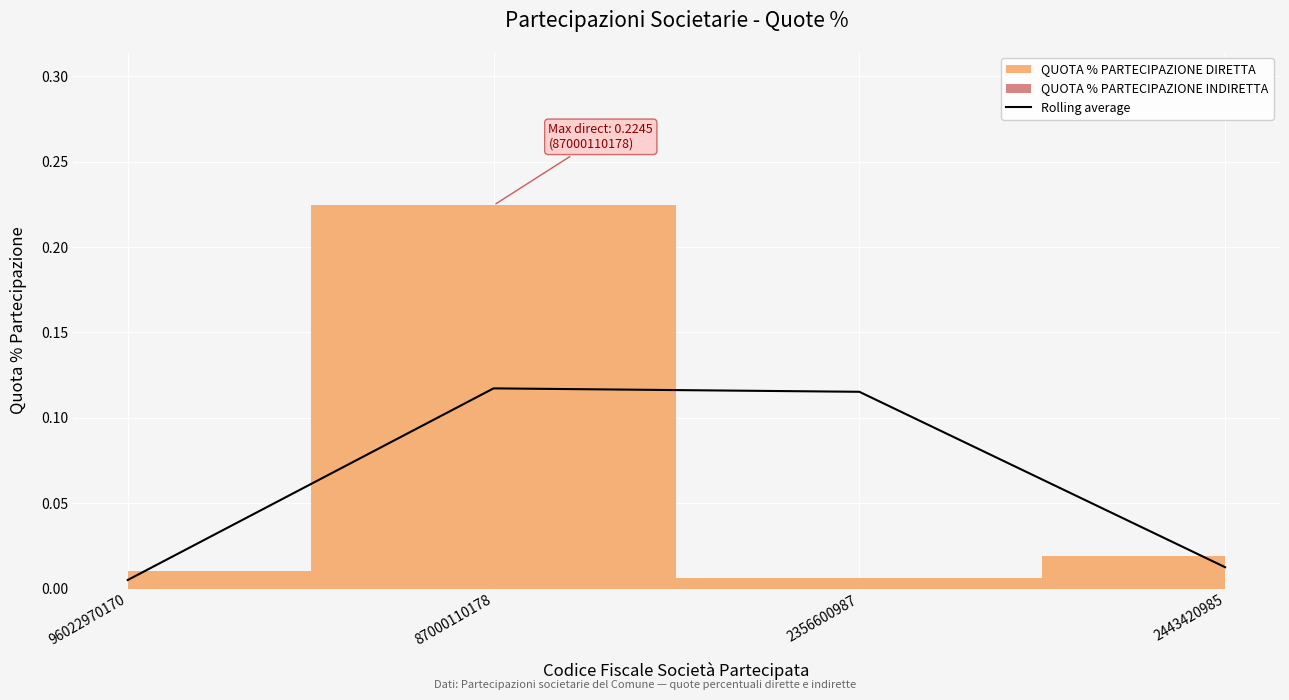

The chart shows a value of 0.0 at 96022970170. True or false?

True